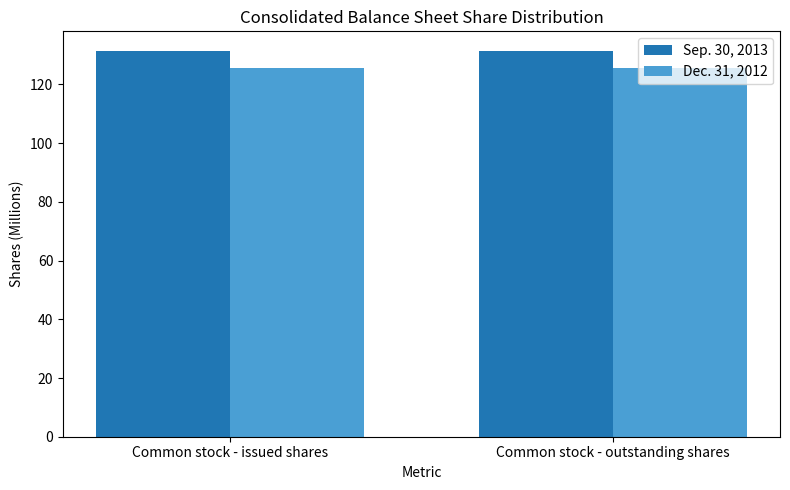

What is the smallest value displayed?

125.6